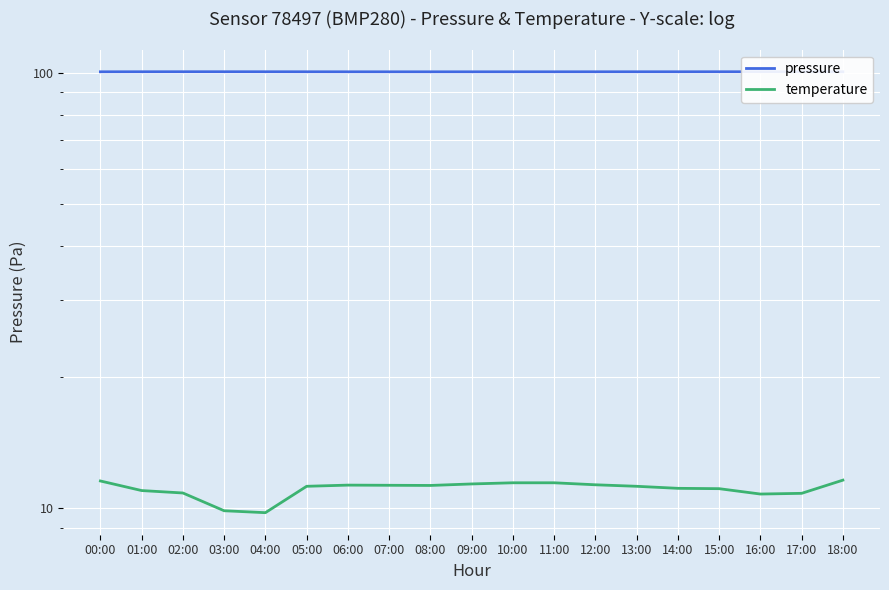

At which category does pressure reach its first local valley?

08:00